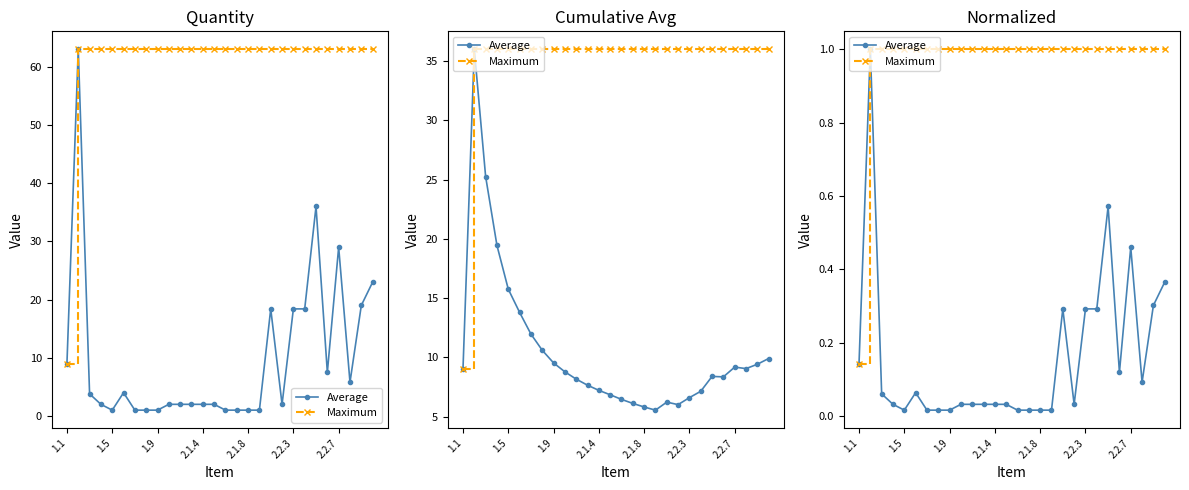

True or false: Maximum has a value of 1.5 at 19.

False